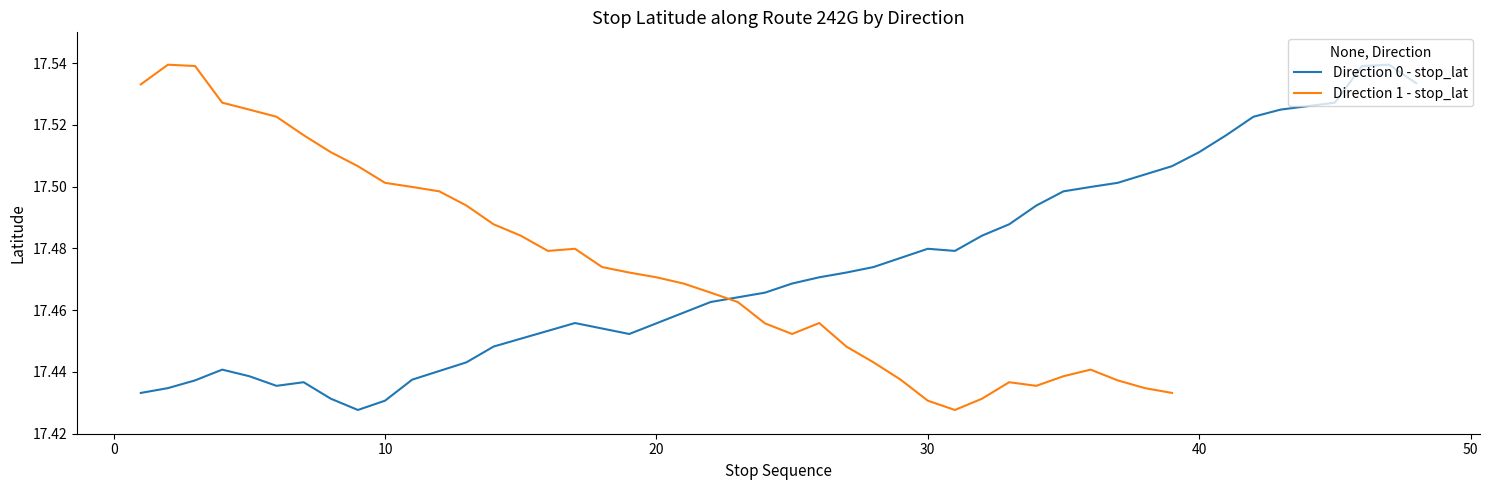

What is the smallest value displayed?

17.4